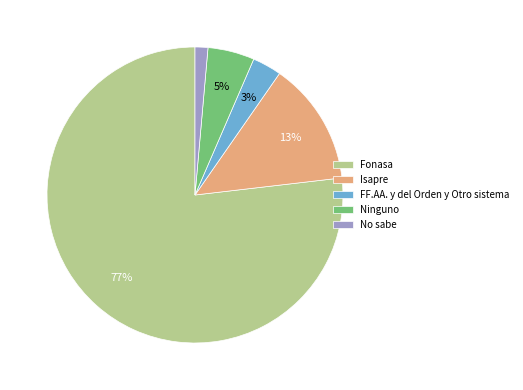

Combined, do Fonasa and No sabe account for over 50%?

Yes